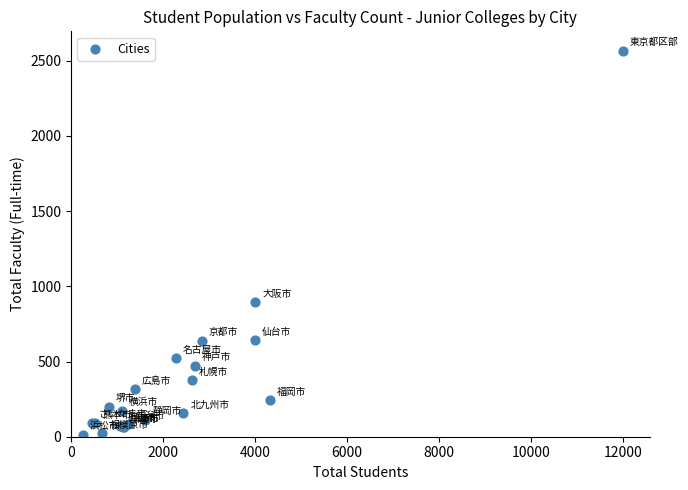

What Y value in the scatter plot is closest to 1290?

895